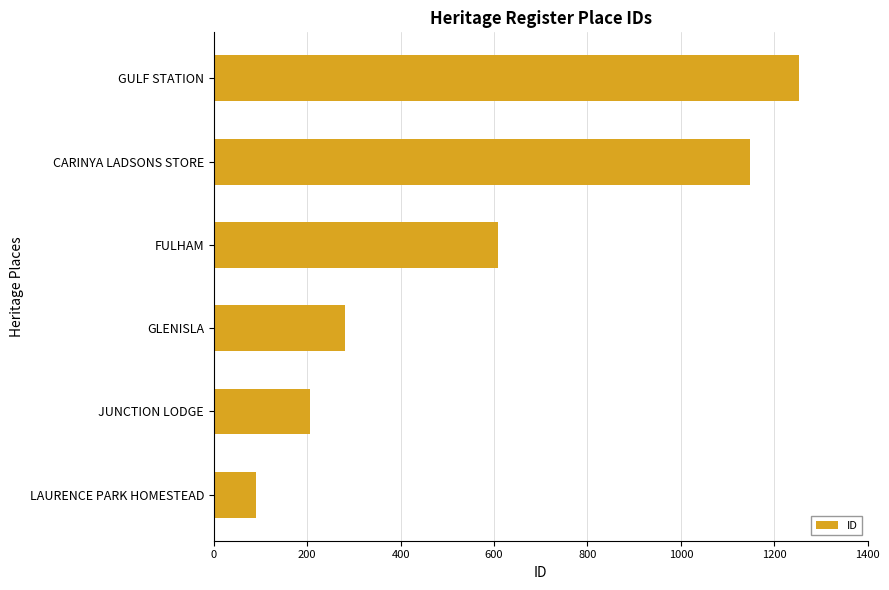

What is the change in value from LAURENCE PARK HOMESTEAD to FULHAM?

+518